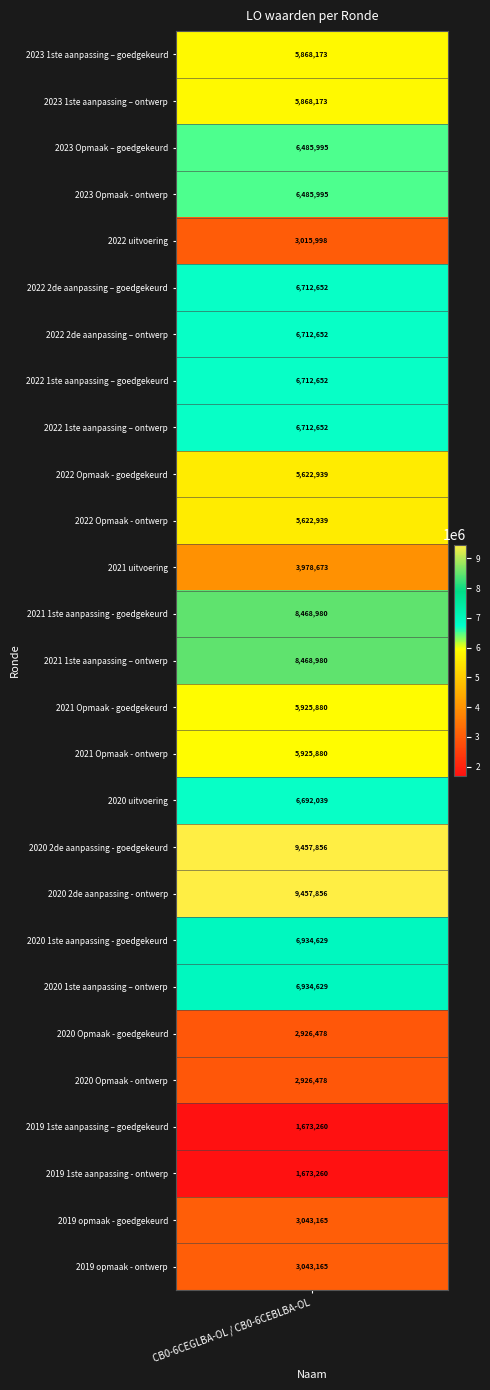

The chart shows a value of 10054181 at 2020 1ste aanpassing – ontwerp. True or false?

False